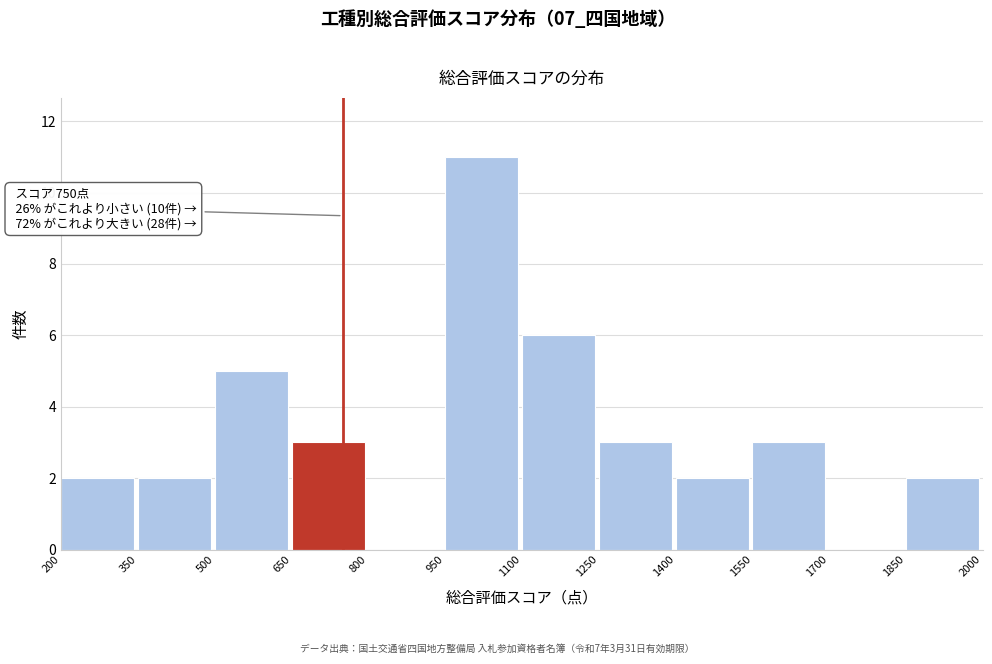

Over which range of the x-axis is the bar tallest?

950 to 1100